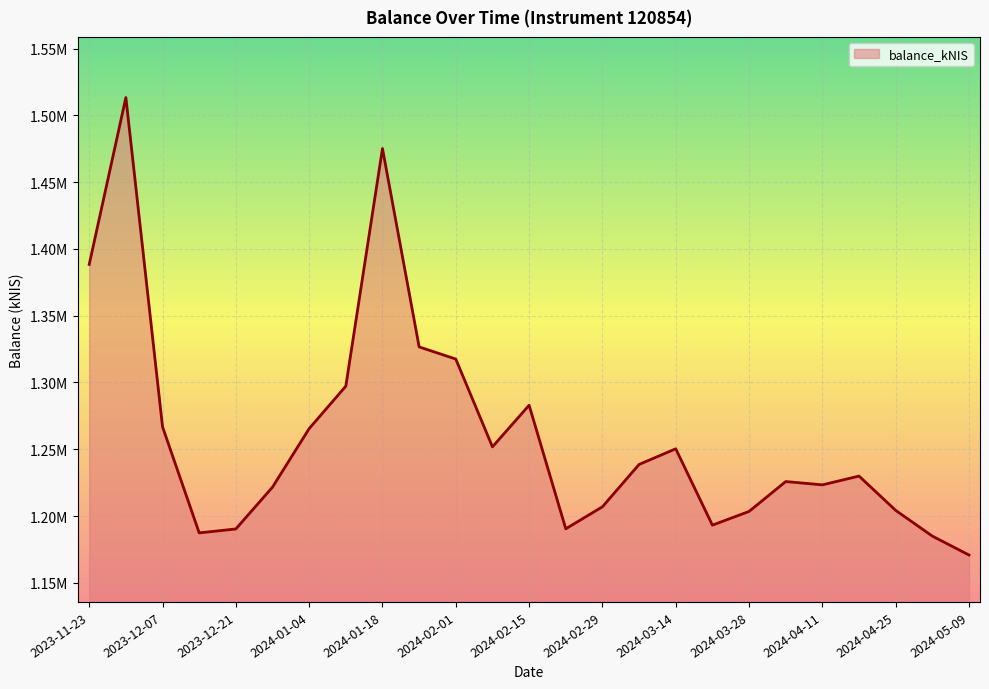

Does the chart have visible grid lines?

Yes